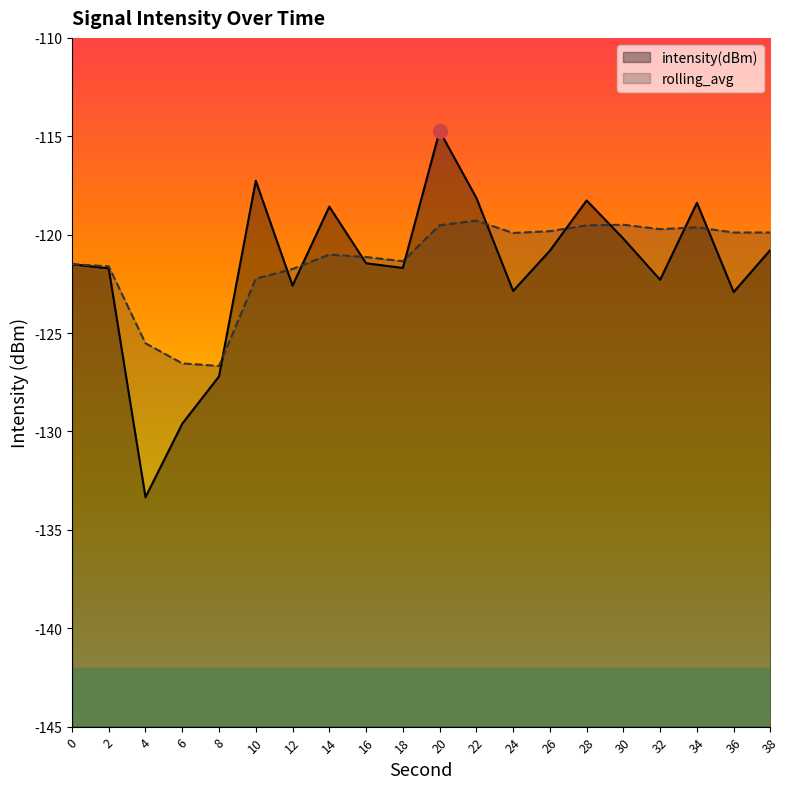

What is the average value of the rolling_avg series?

-121.3